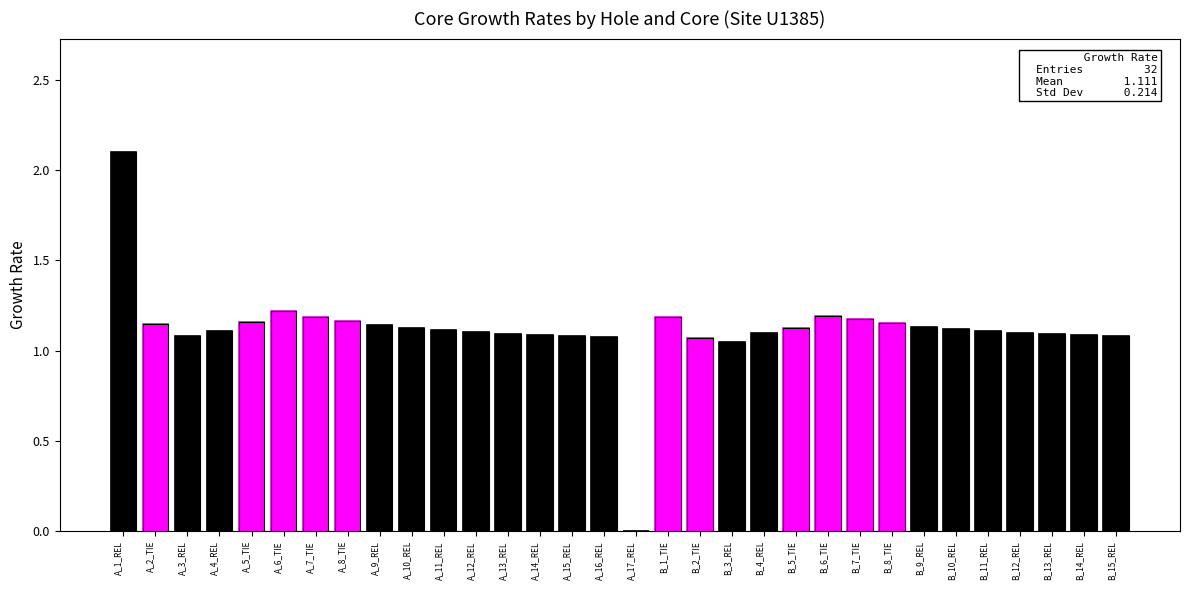

Count the number of data series in this chart.

1